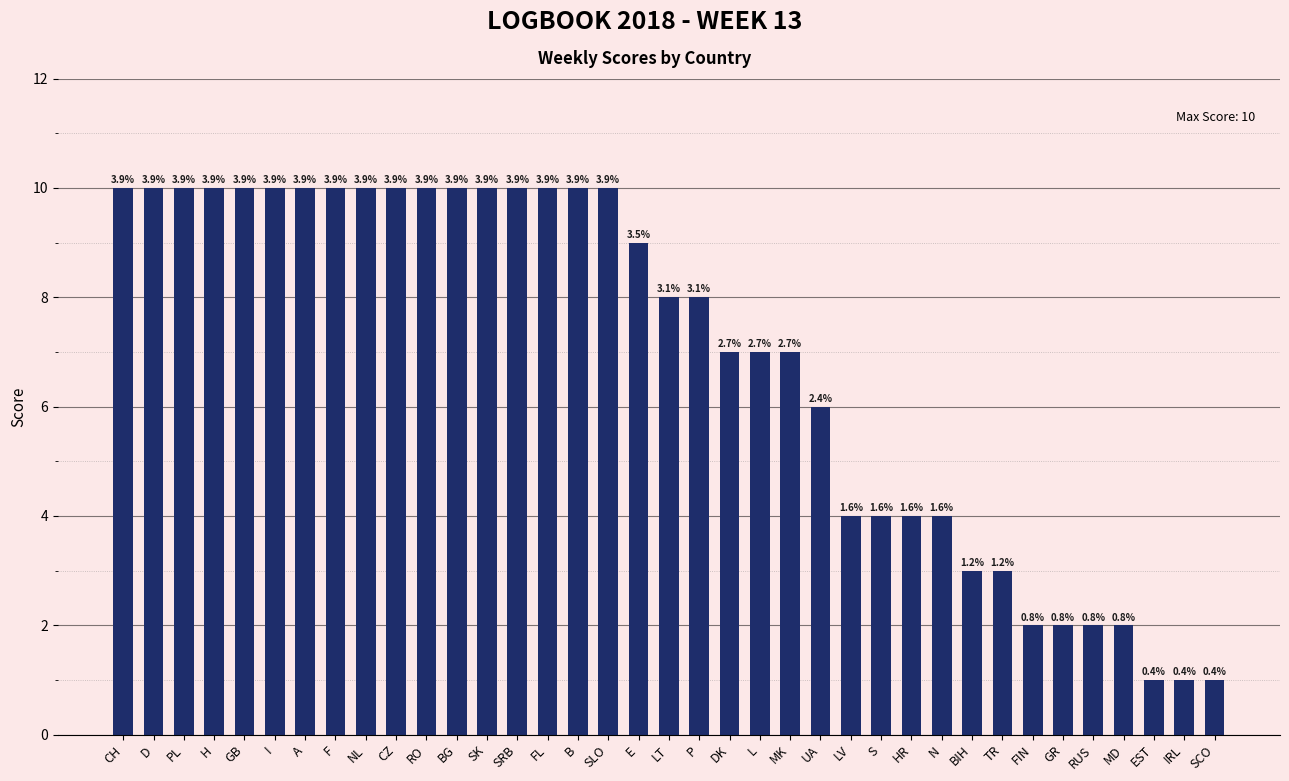

How many bars are there in total?

37